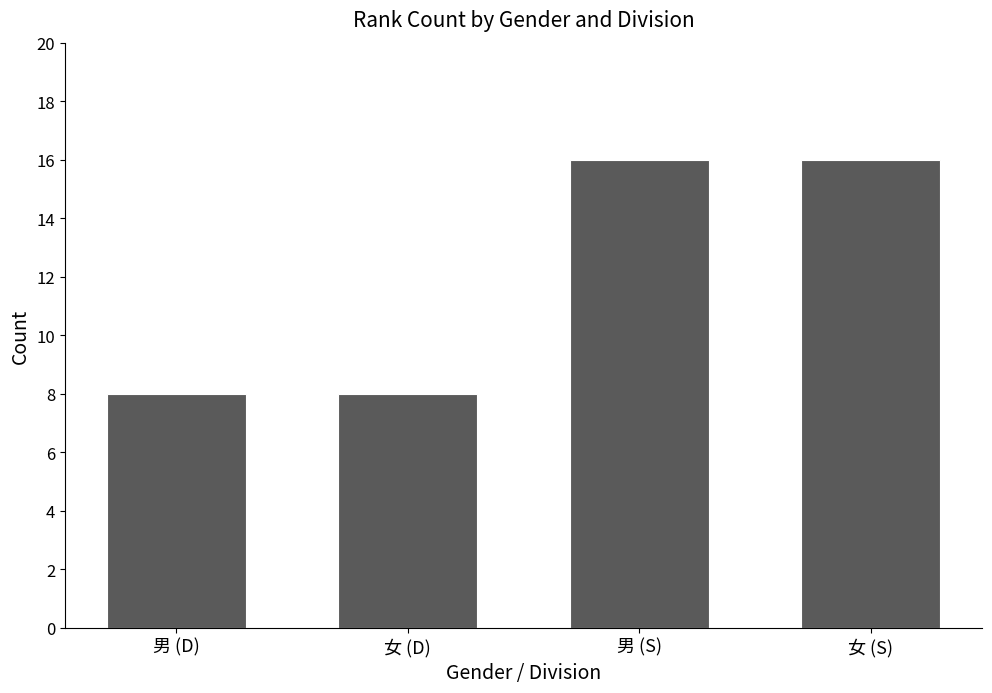

What is the maximum value shown in the chart?

16